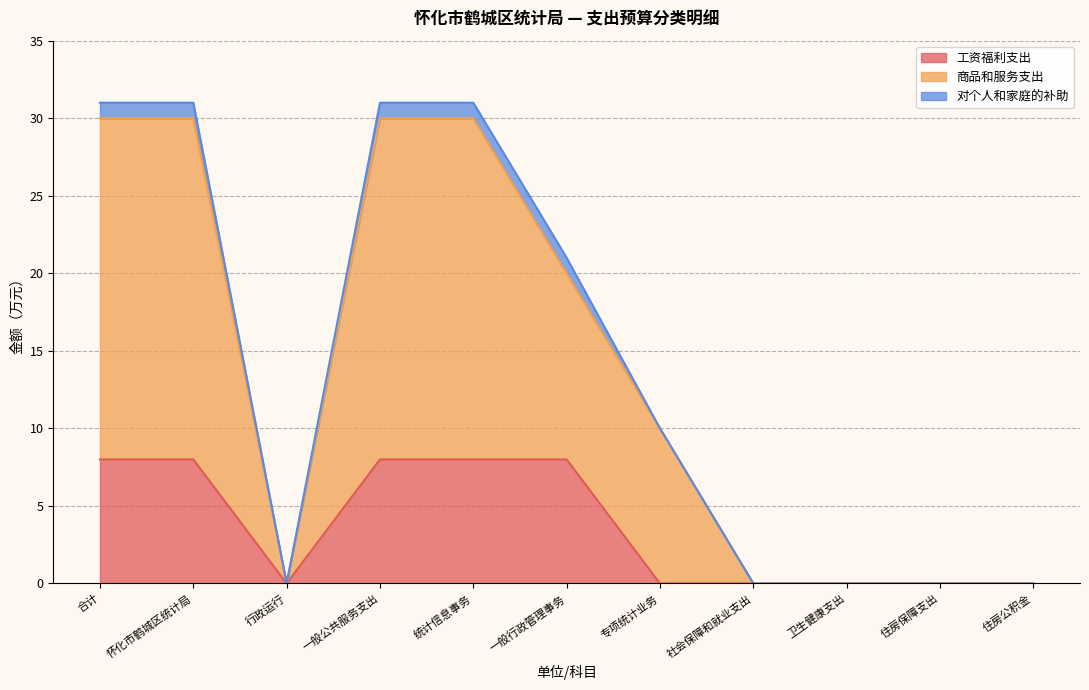

In 工资福利支出, how many points are lower than both neighbors (excluding endpoints)?

1